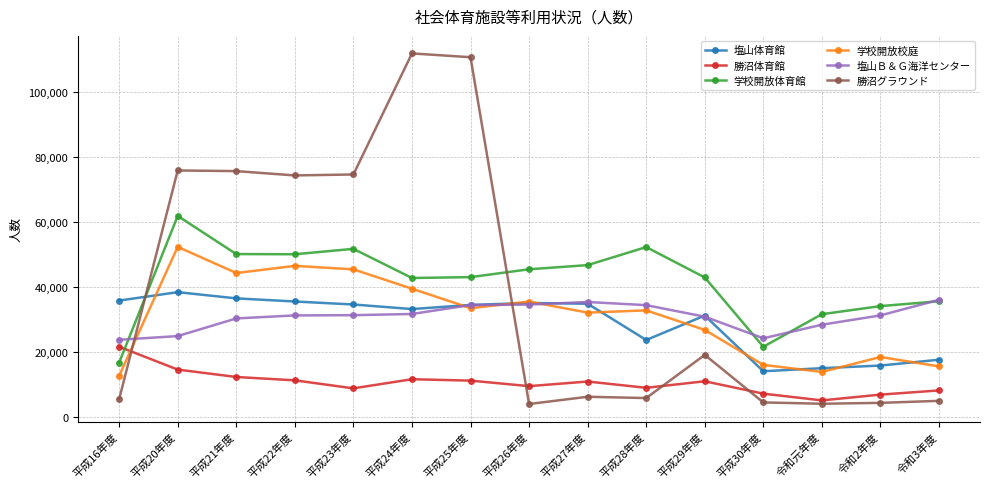

Is the value of 塩山Ｂ＆Ｇ海洋センター at 平成23年度 greater than the value of 勝沼体育館 at 平成25年度?

Yes